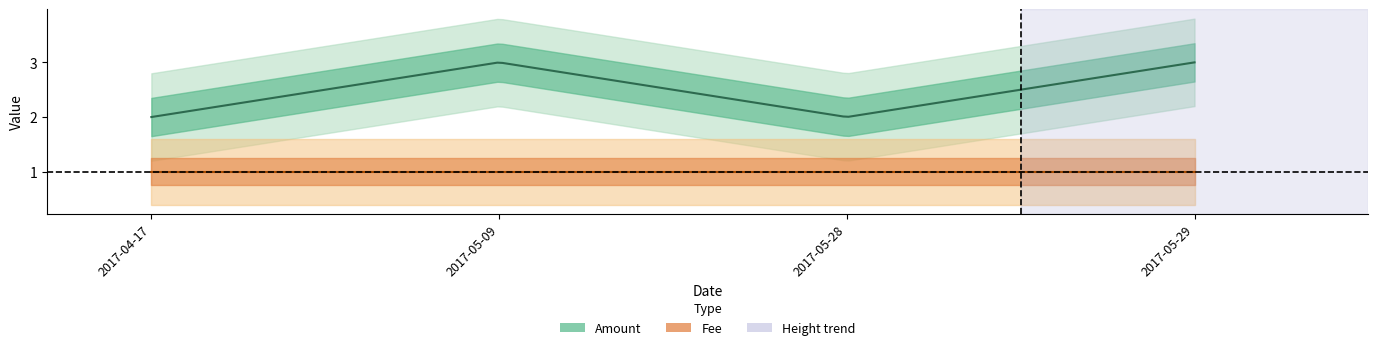

At which category does Amount reach its first local peak?

2017-05-09